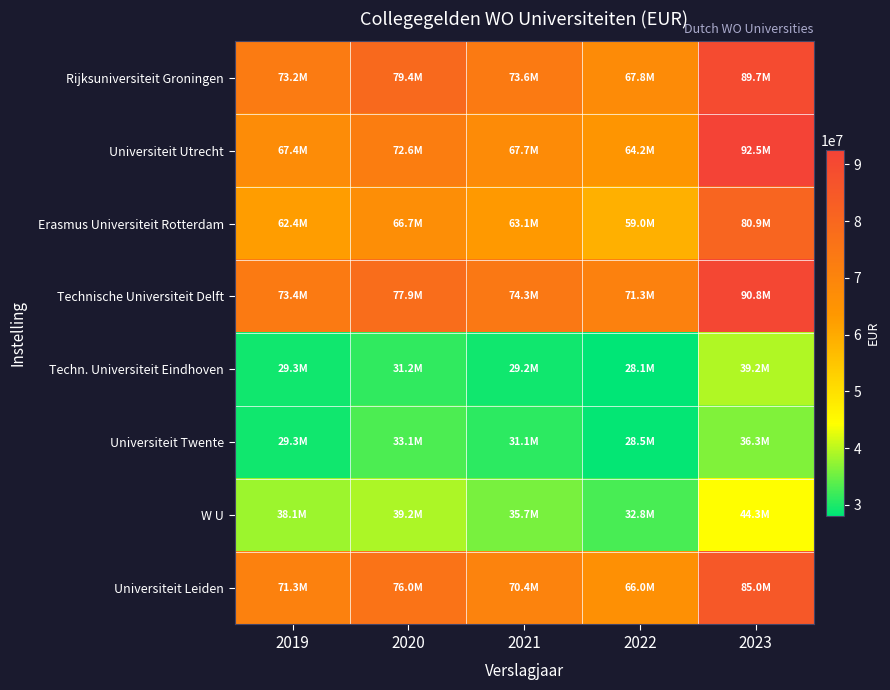

Reading left to right, what are all the values shown in this chart?

Rijksuniversiteit Groningen: 2019=73213400	2020=79440900	2021=73588993	2022=67751076	2023=89692500
Universiteit Utrecht: 2019=67377000	2020=72551000	2021=67670000	2022=64214000	2023=92534000
Erasmus Universiteit Rotterdam: 2019=62400000	2020=66700000	2021=63100000	2022=59000000	2023=80900000
Technische Universiteit Delft: 2019=73444000	2020=77949000	2021=74252000	2022=71350000	2023=90792000
Techn. Universiteit Eindhoven: 2019=29300000	2020=31200000	2021=29200000	2022=28100000	2023=39200000
Universiteit Twente: 2019=29300000	2020=33100000	2021=31100000	2022=28500000	2023=36300000
W U: 2019=38060000	2020=39153000	2021=35677000	2022=32798000	2023=44307000
Universiteit Leiden: 2019=71300000	2020=76000000	2021=70400000	2022=66000000	2023=85000000